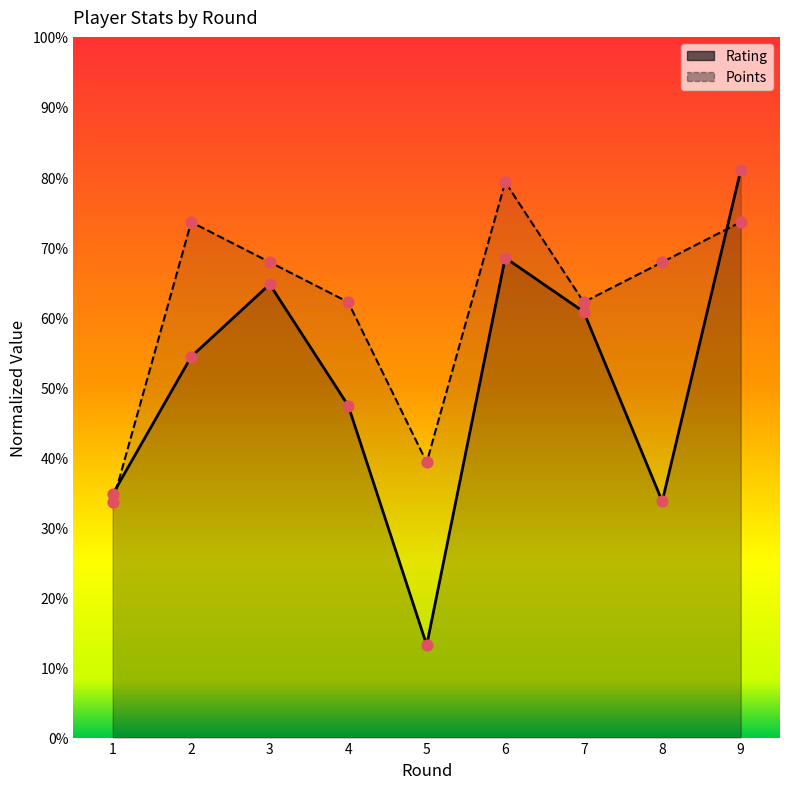

At which category is the sum across all series the highest?

9